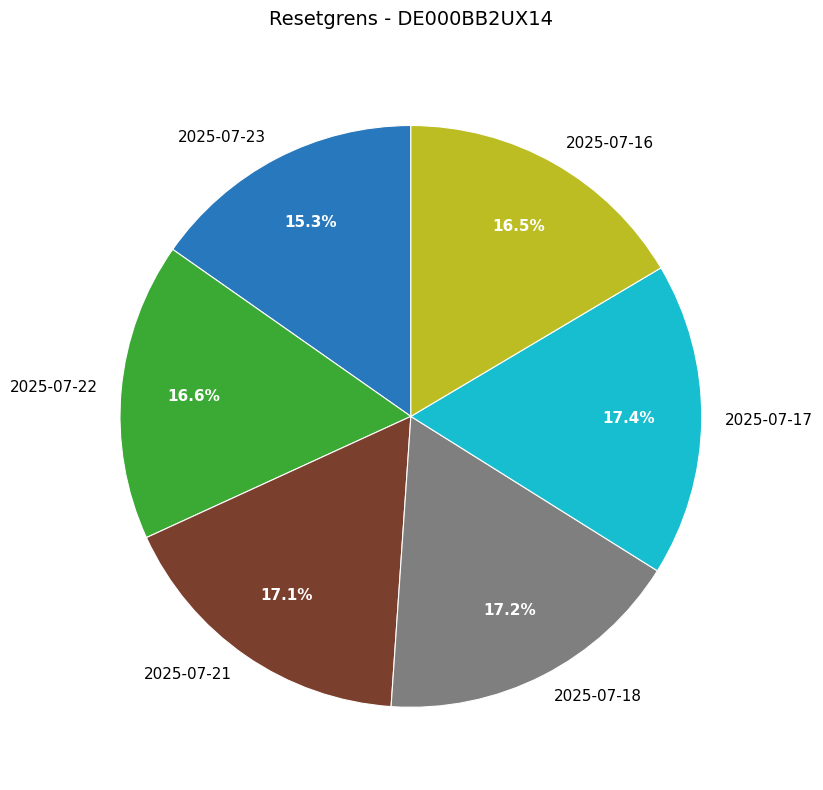

How many slices are in this pie chart?

6